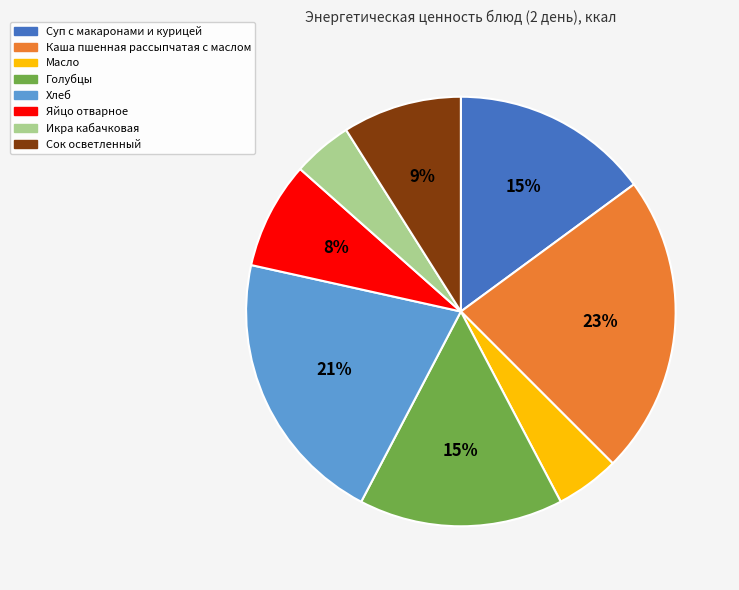

Do Масло and Сок осветленный together represent more than half of the pie?

No